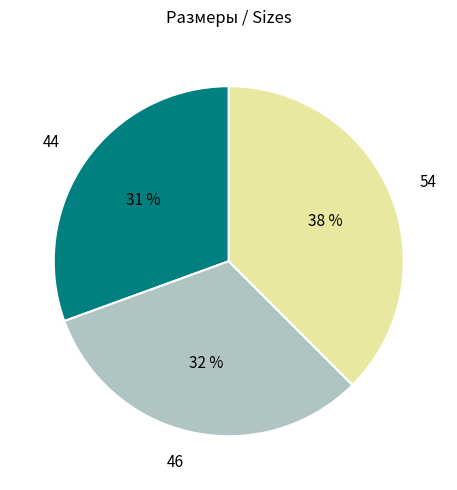

To the nearest percent, what is the difference between the largest and smallest slice percentages?

7%